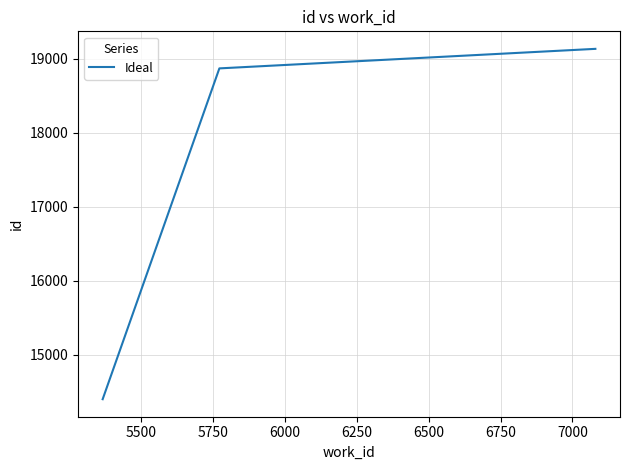

What is the difference between the maximum and minimum values?

4735